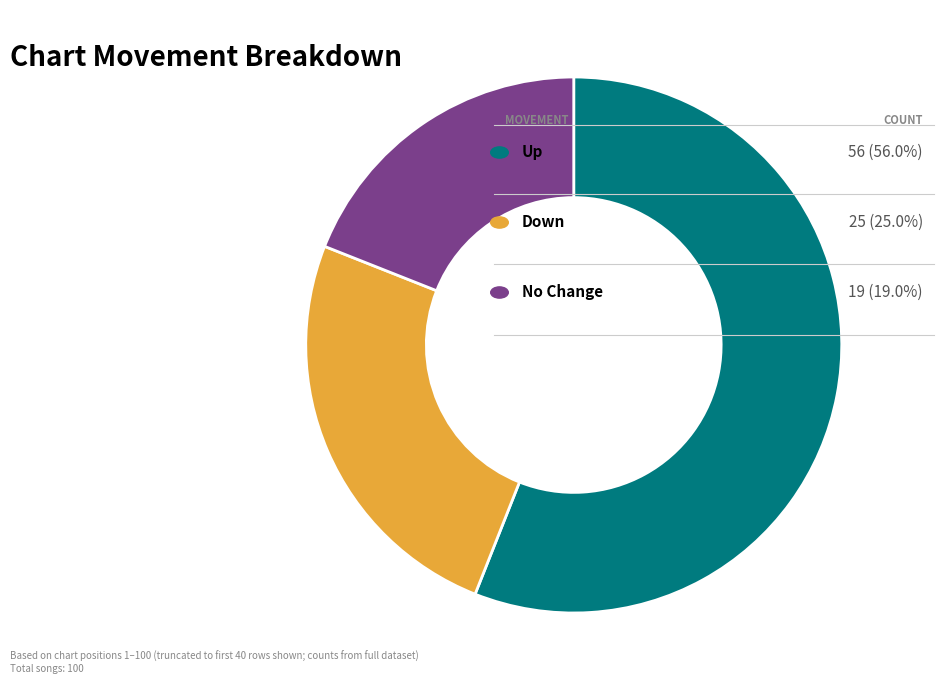

Is there any slice that represents more than half of the pie?

Yes